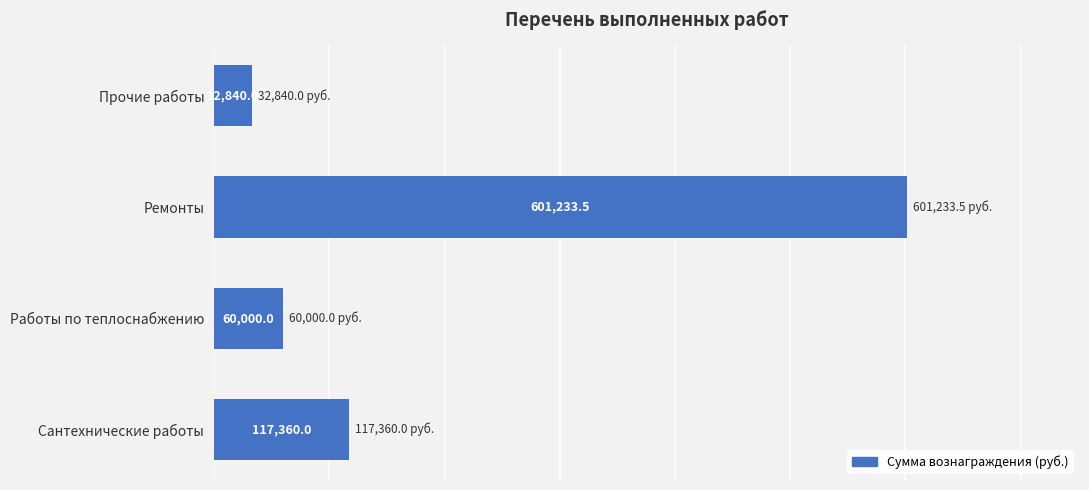

What is the approximate value at Прочие работы?

32840.0